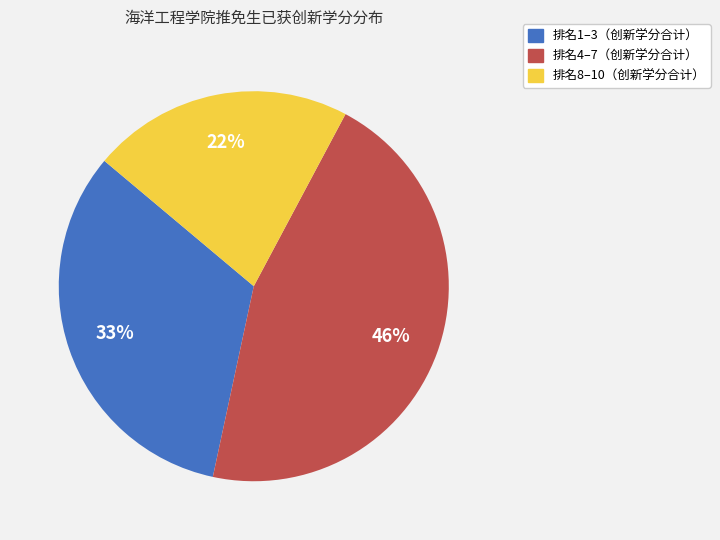

Count the number of slices in the pie.

3